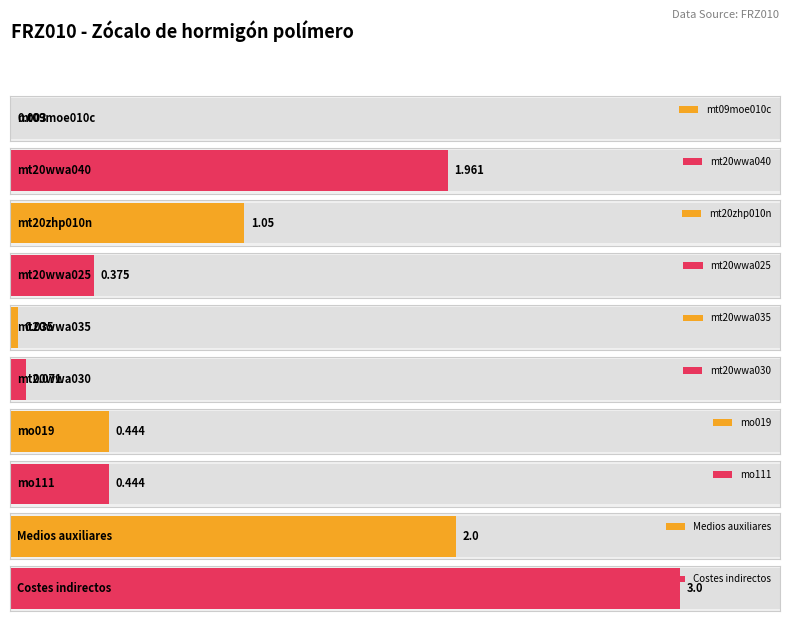

Reading right to left, what are all the values shown in this chart?

3.0	2.0	0.4	0.4	0.1	0.0	0.4	1.1	2.0	0.0